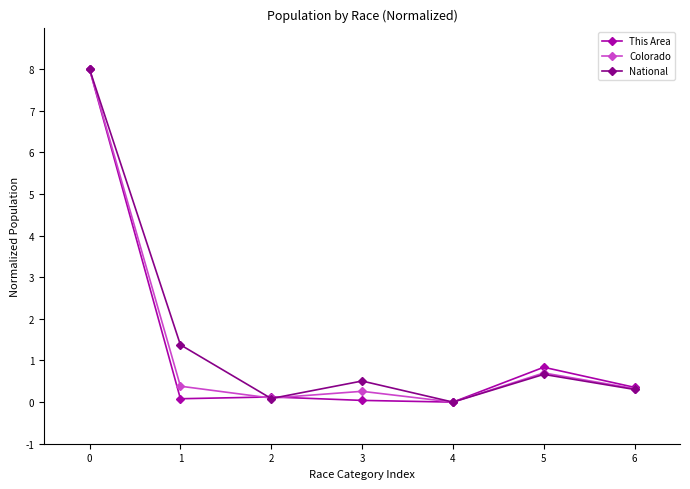

Between 4 and 5, which series saw the biggest shift?

This Area